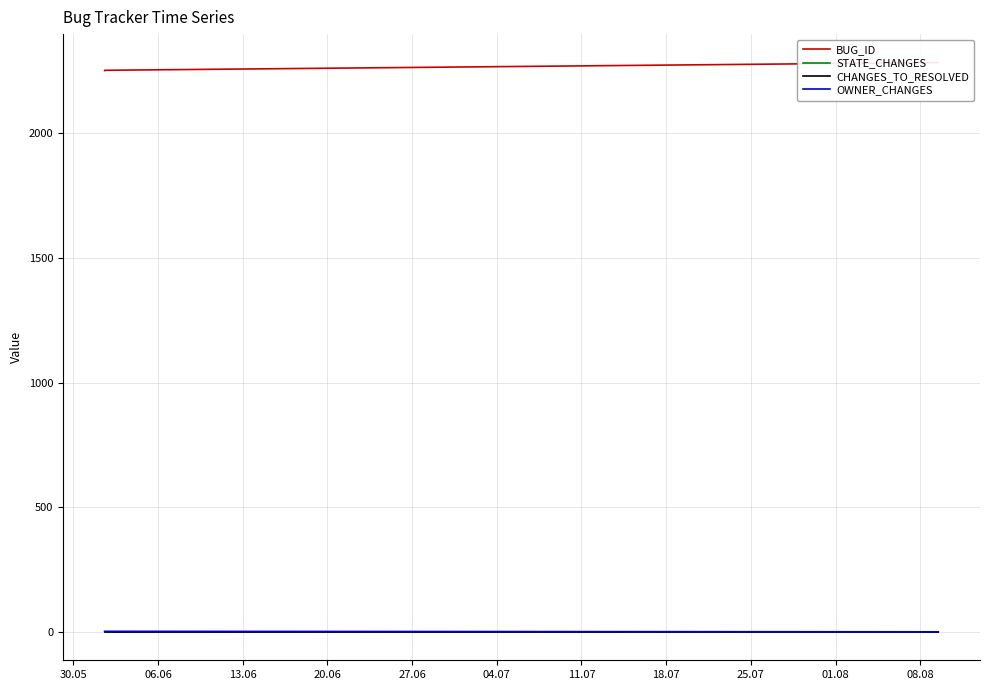

How many lines are shown in the chart?

4